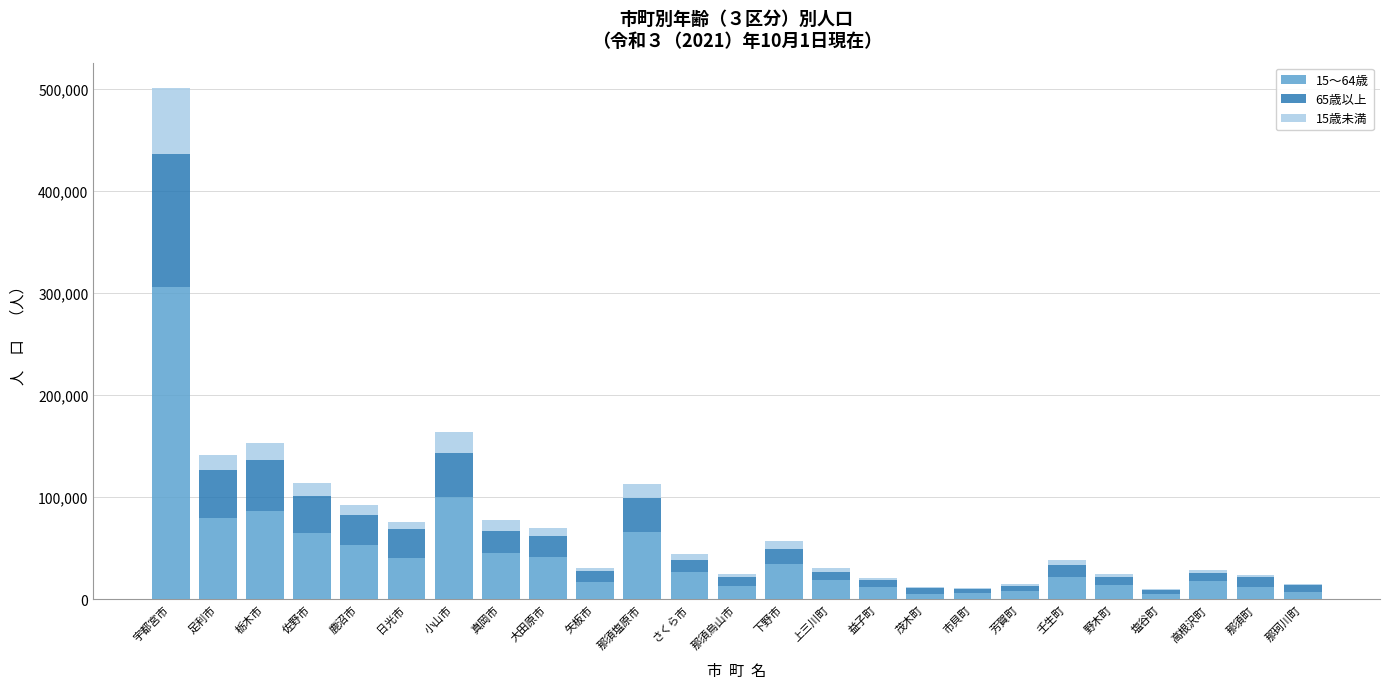

What is the total value across all series at 足利市?

141112